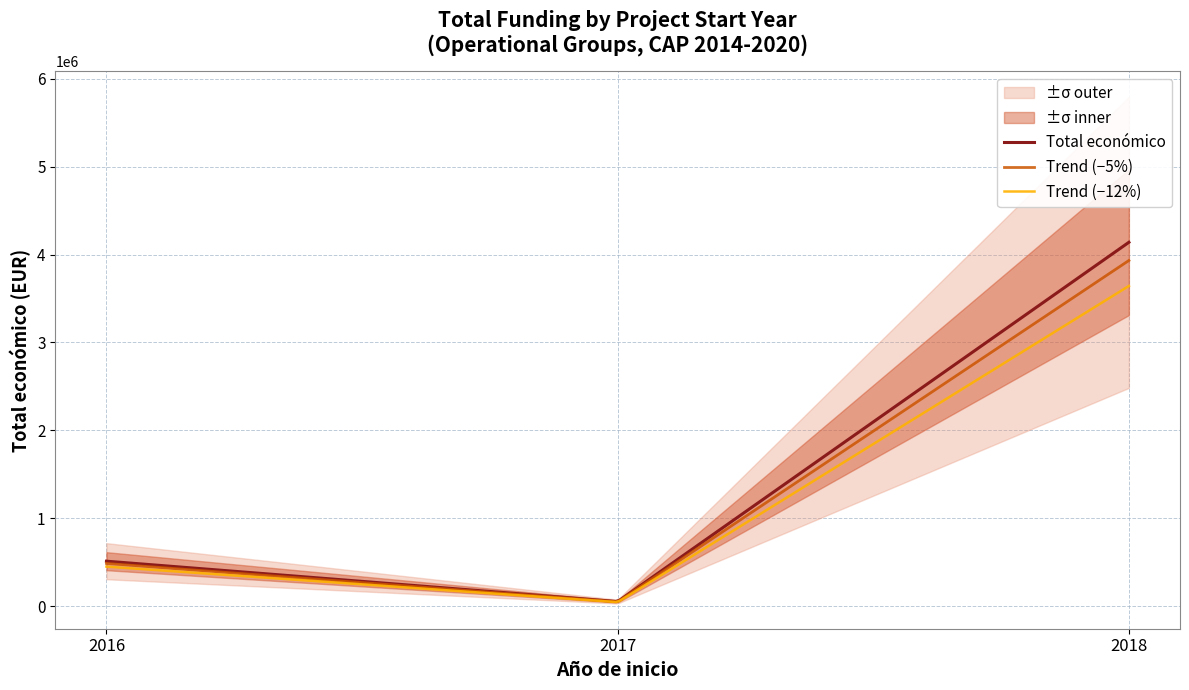

What is the difference between the values at 2017 and 2018?

4090497